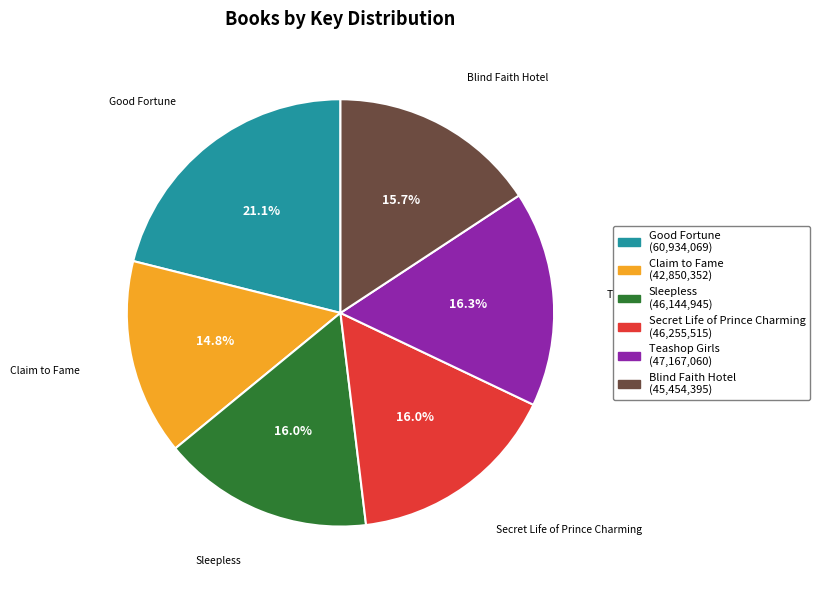

Is it true that Blind Faith Hotel is 29% of the pie?

False